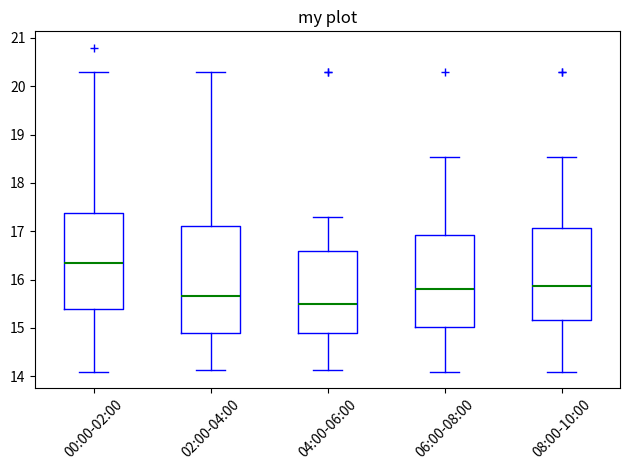

Reading left to right, transcribe this box plot: for each box, give where its median line is, the range the box spans, and where its two whiskers end, as read against the y-axis. The values are not printed on the chart, so give them approximately, as read against the axis.

00:00-02:00: median 16.4, box 15.4 to 17.4, whiskers 14.1 to 20.3
02:00-04:00: median 15.7, box 14.9 to 17.1, whiskers 14.1 to 20.3
04:00-06:00: median 15.5, box 14.9 to 16.6, whiskers 14.1 to 17.3
06:00-08:00: median 15.8, box 15.0 to 16.9, whiskers 14.1 to 18.5
08:00-10:00: median 15.9, box 15.2 to 17.1, whiskers 14.1 to 18.5